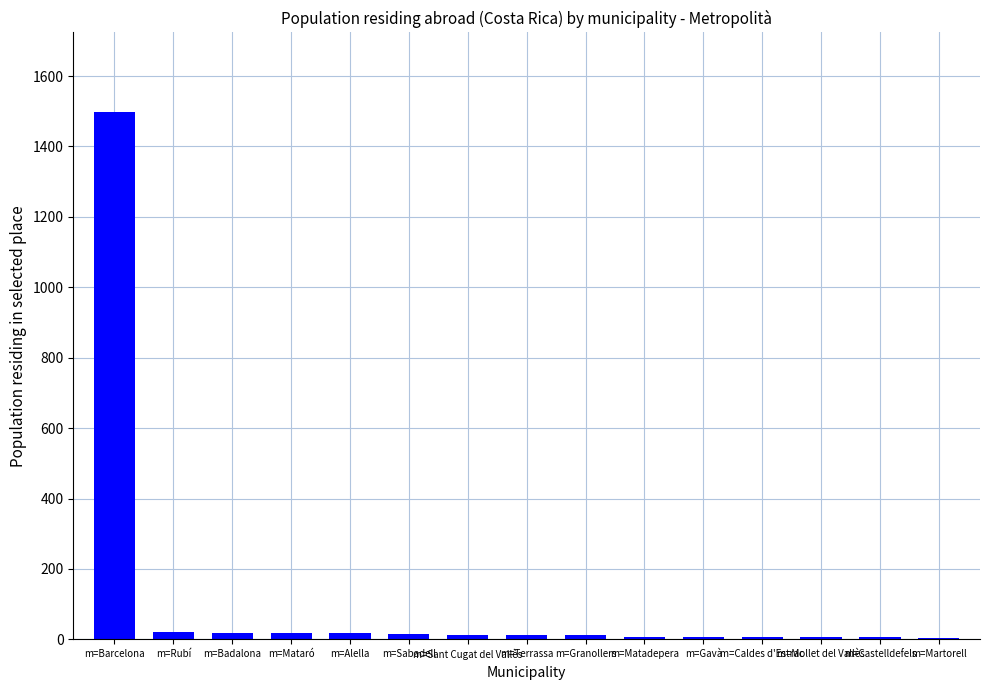

Does the chart contain stacked bars?

No